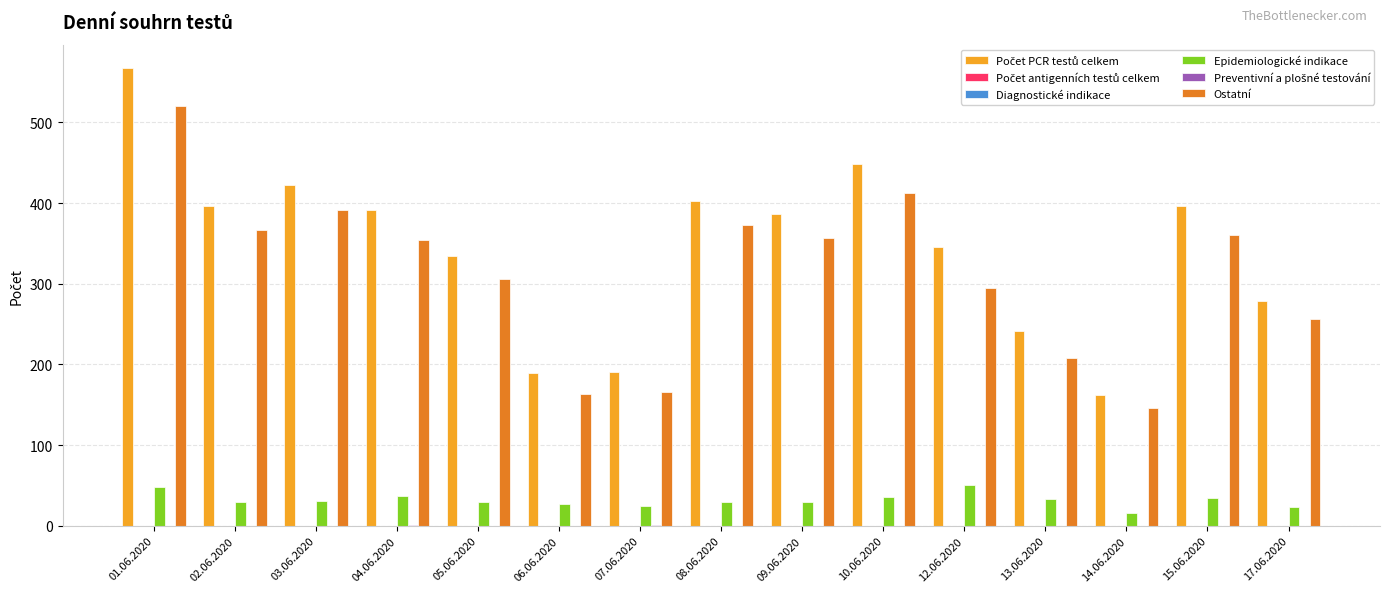

Which series has the largest total across all categories?

Počet PCR testů celkem